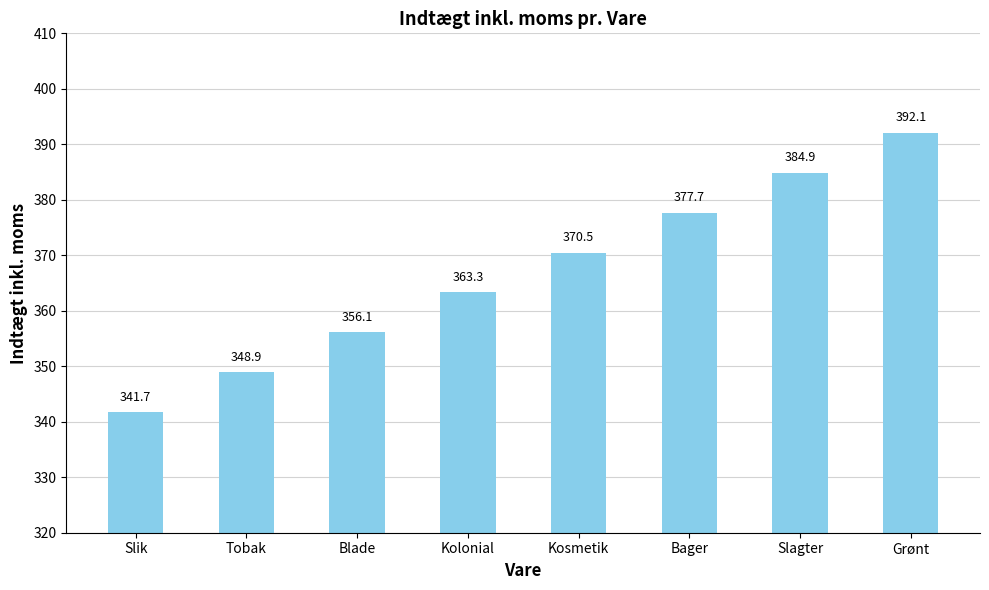

At which label is the value closest to 366?

Kolonial